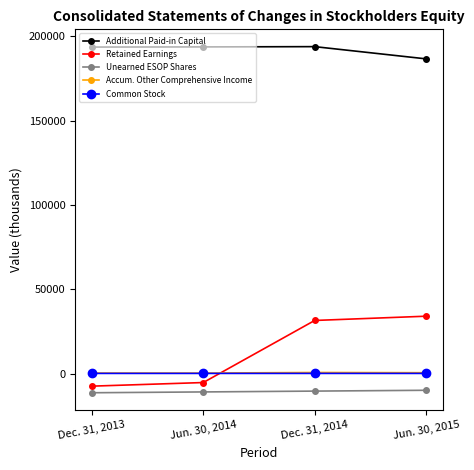

What is the smallest value displayed?

-11255